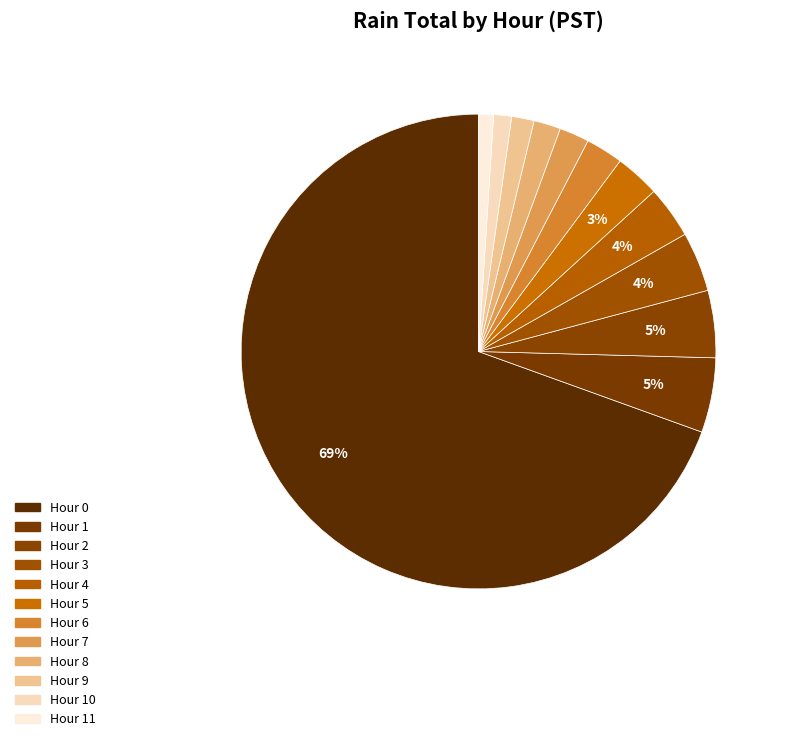

Does any single category account for the majority?

Yes